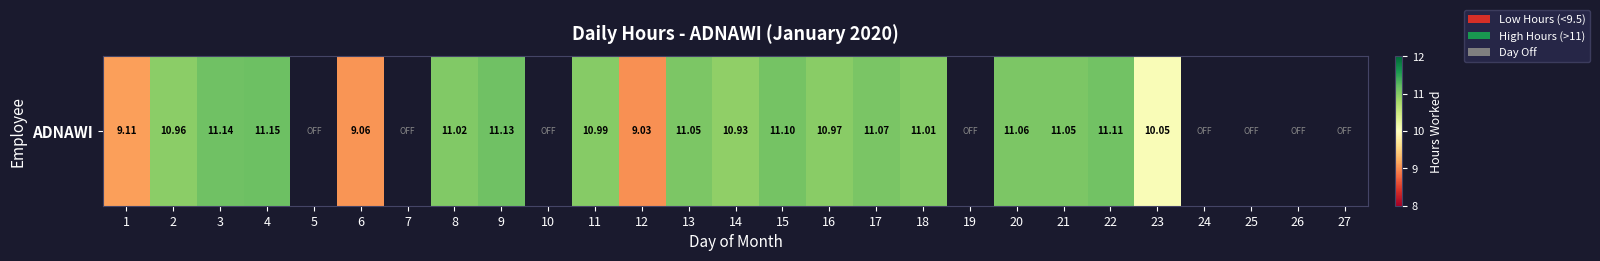

At which label is the value closest to 5?

12